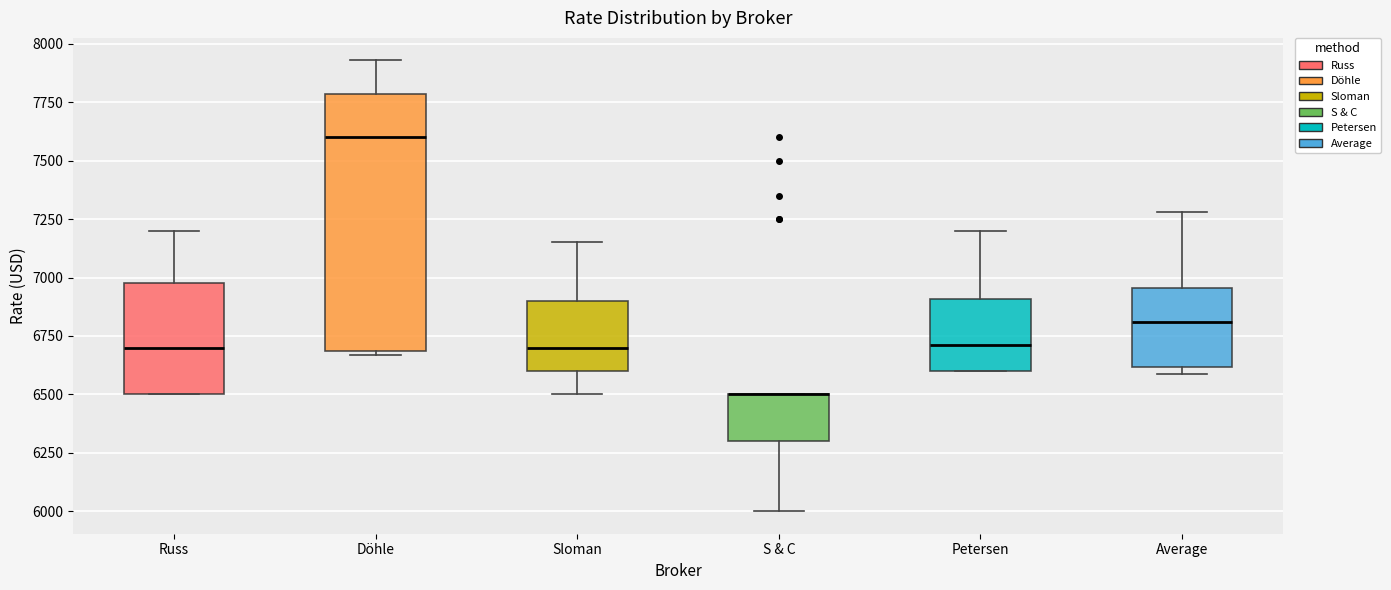

Reading left to right, read every box against the y-axis: the position of its median line, the range the box covers, and the ends of its whiskers. The values are not printed on the chart, so give them approximately, as read against the axis.

Russ: median 6700, box 6500 to 7000, whiskers 6500 to 7200
Döhle: median 7600, box 6700 to 7800, whiskers 6650 to 7950
Sloman: median 6700, box 6600 to 6900, whiskers 6500 to 7150
S & C: median 6500 (drawn on the box's upper edge), box 6300 to 6500, whiskers 6000 to 6500
Petersen: median 6700, box 6600 to 6900, whiskers 6600 to 7200
Average: median 6800, box 6600 to 6950, whiskers 6600 (just below the box's lower edge) to 7300